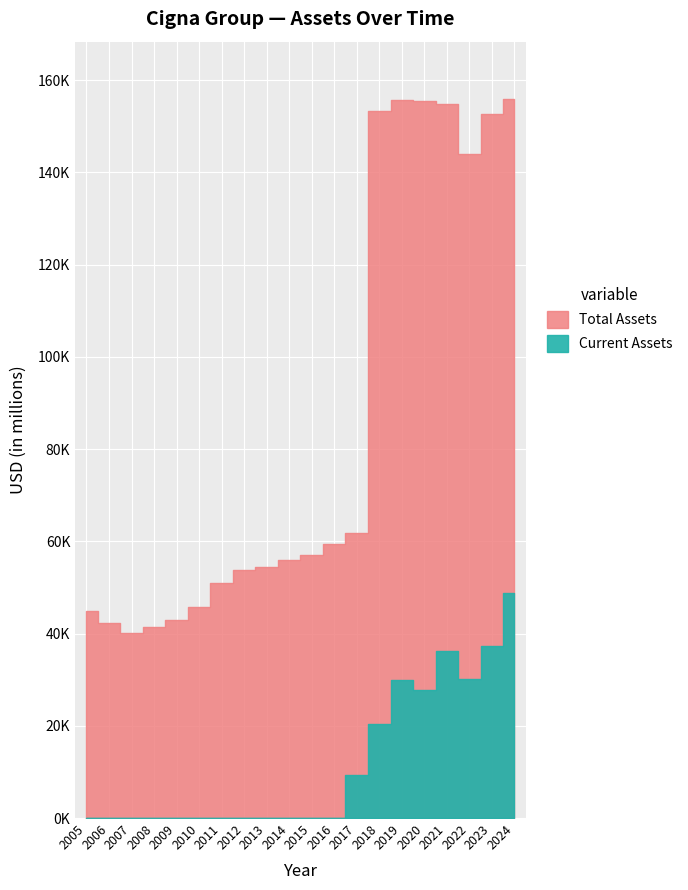

What is the approximate value of Current Assets at 2017, to the nearest 50?

9300